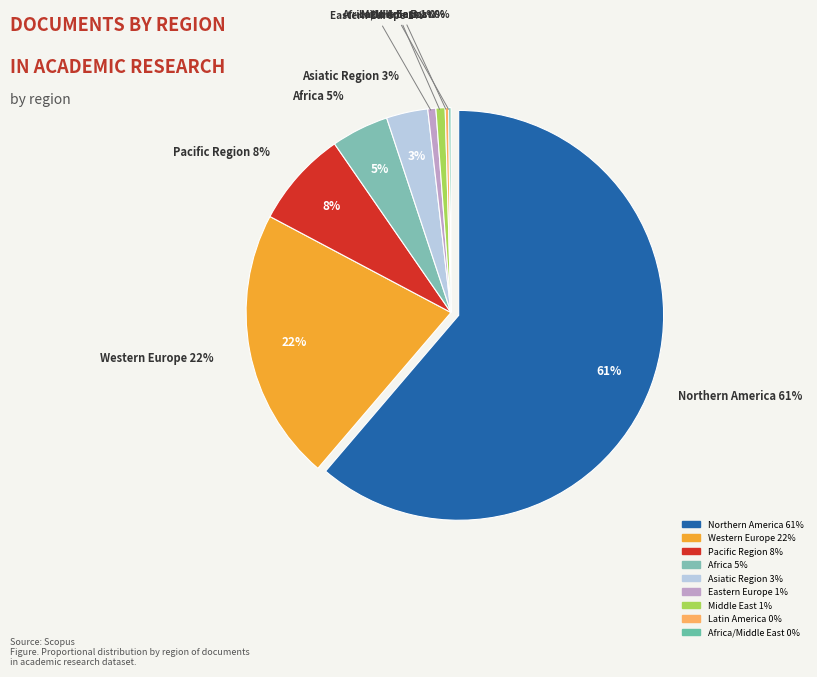

To the nearest percent, what is the combined percentage of Africa and Africa/Middle East?

5%